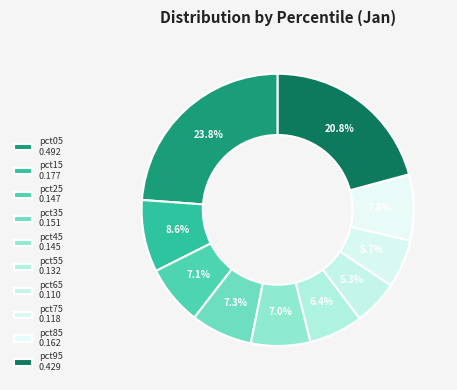

What is the total percentage of pct45 and pct05?

30.9%